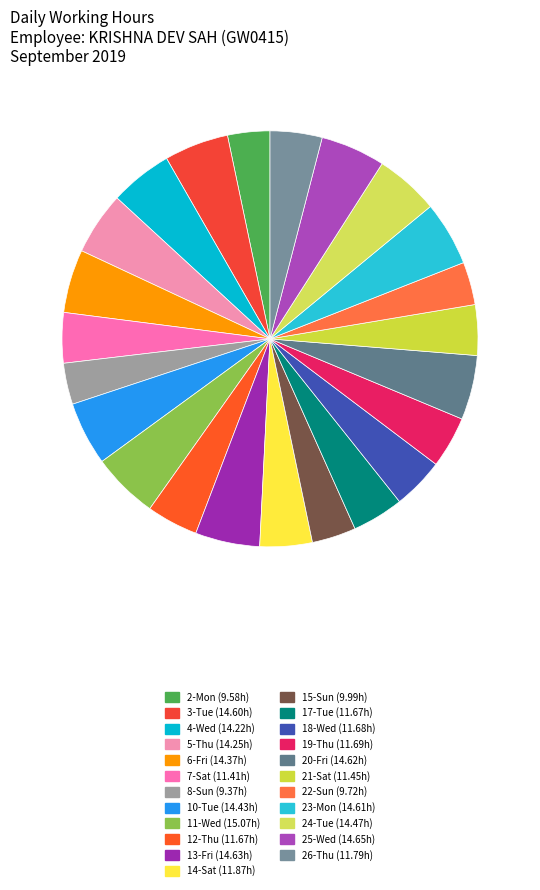

How many slices are in this pie chart?

23